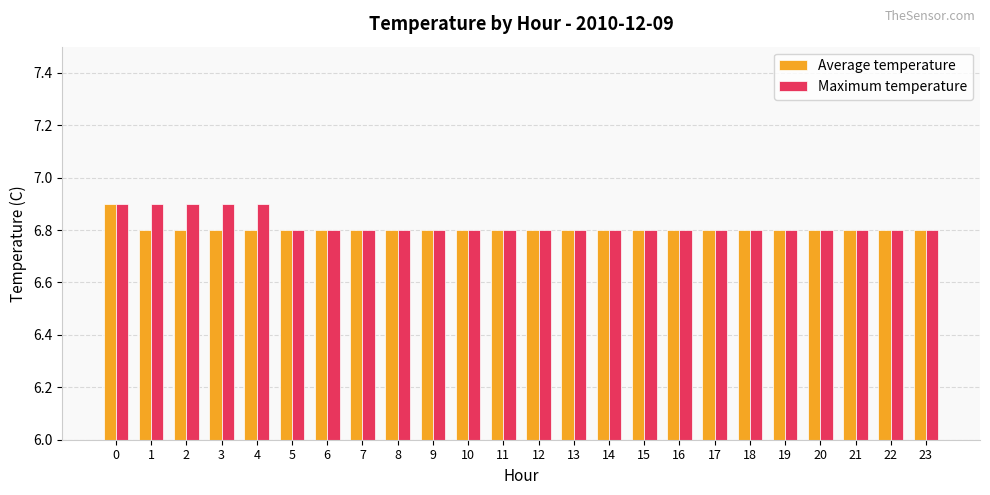

Reading left to right, list all the values displayed in this chart.

Average temperature: 6.9	6.8	6.8	6.8	6.8	6.8	6.8	6.8	6.8	6.8	6.8	6.8	6.8	6.8	6.8	6.8	6.8	6.8	6.8	6.8	6.8	6.8	6.8	6.8
Maximum temperature: 6.9	6.9	6.9	6.9	6.9	6.8	6.8	6.8	6.8	6.8	6.8	6.8	6.8	6.8	6.8	6.8	6.8	6.8	6.8	6.8	6.8	6.8	6.8	6.8